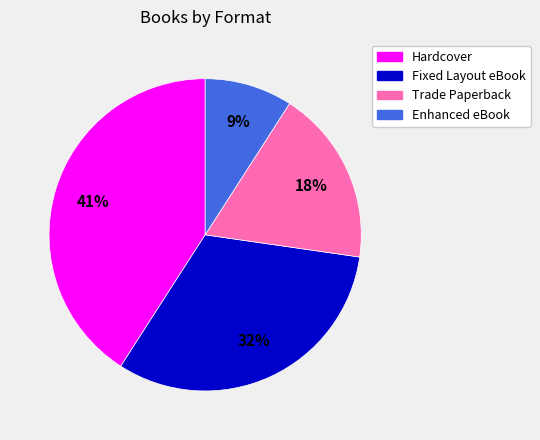

Which slice is the smallest?

Enhanced eBook